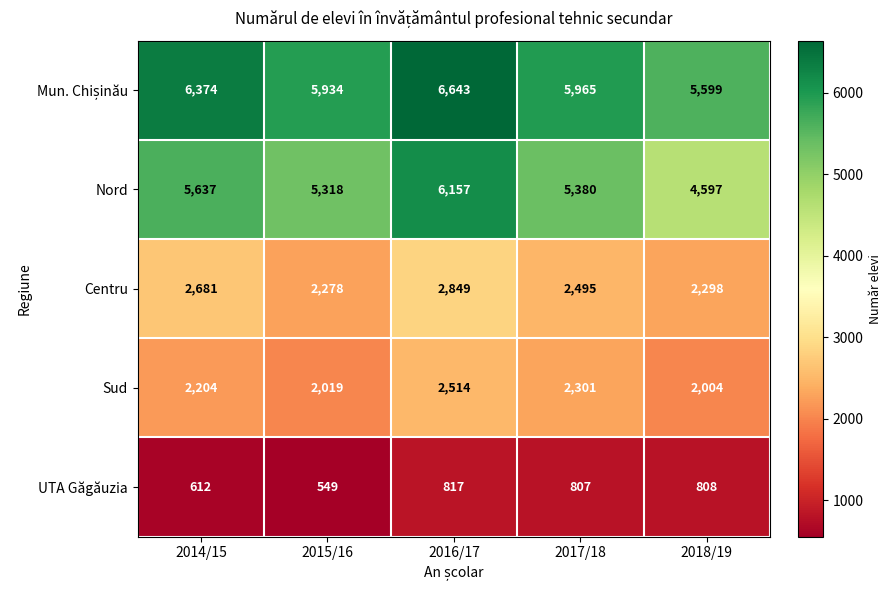

Which series changed the most between 2015/16 and 2016/17?

Nord